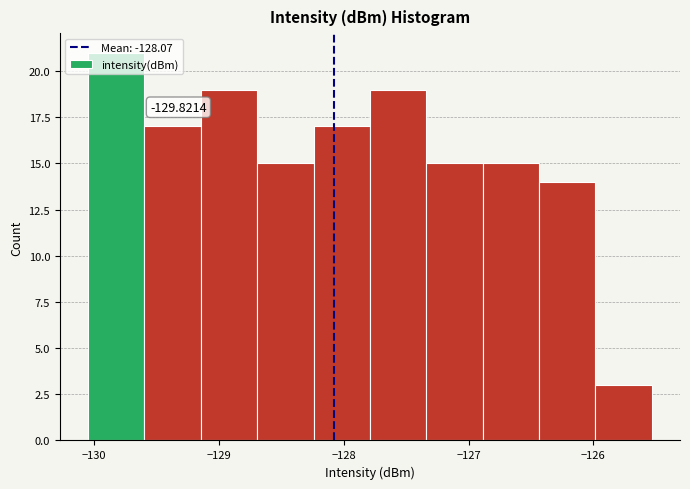

Over which range of the x-axis is the bar tallest?

-130.0 to -129.6